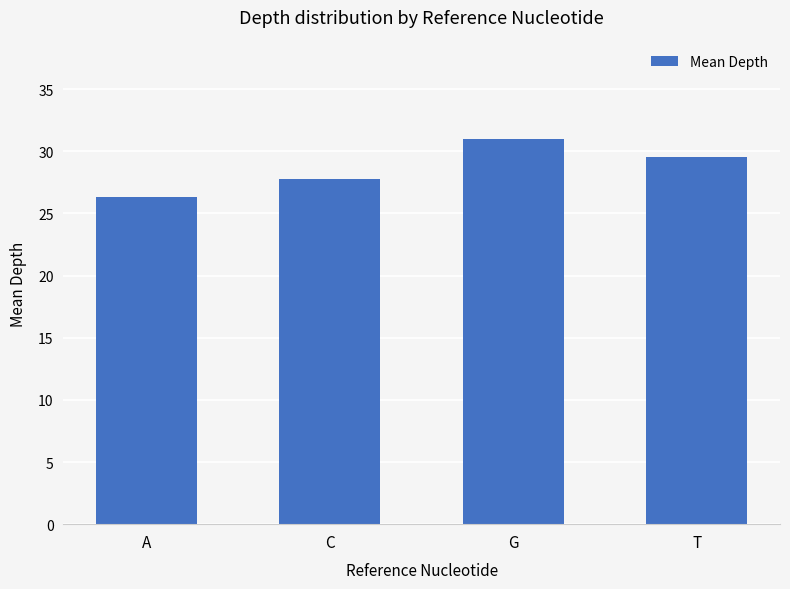

How many bars are there in total?

4